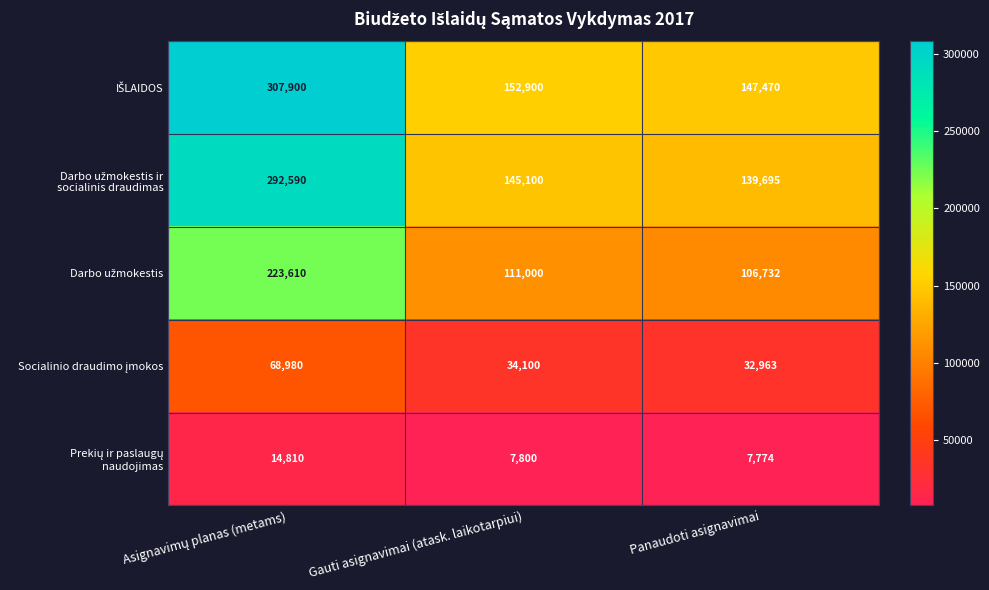

What is the maximum value shown in the chart?

307900